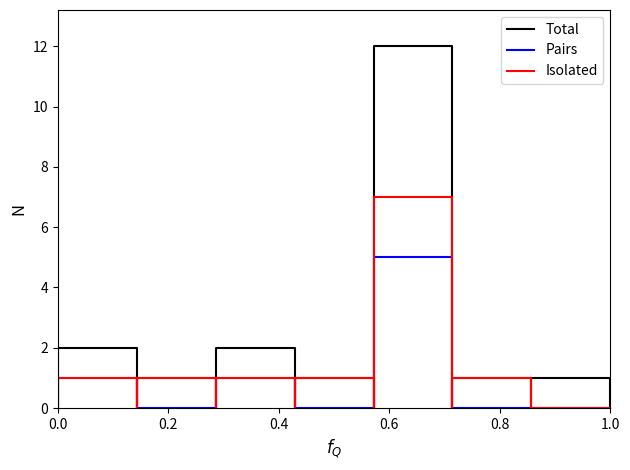

True or false: Total and Isolated intersect in this chart.

False